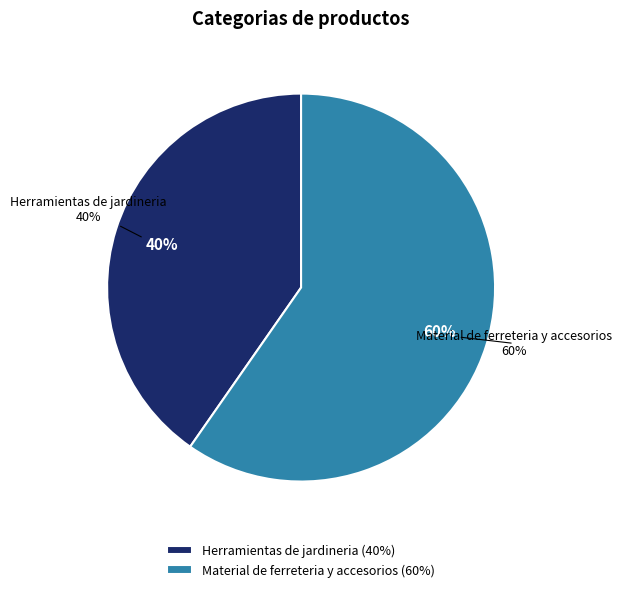

What percentage is the Material de ferreteria y accesorios slice, to the nearest percent?

60%